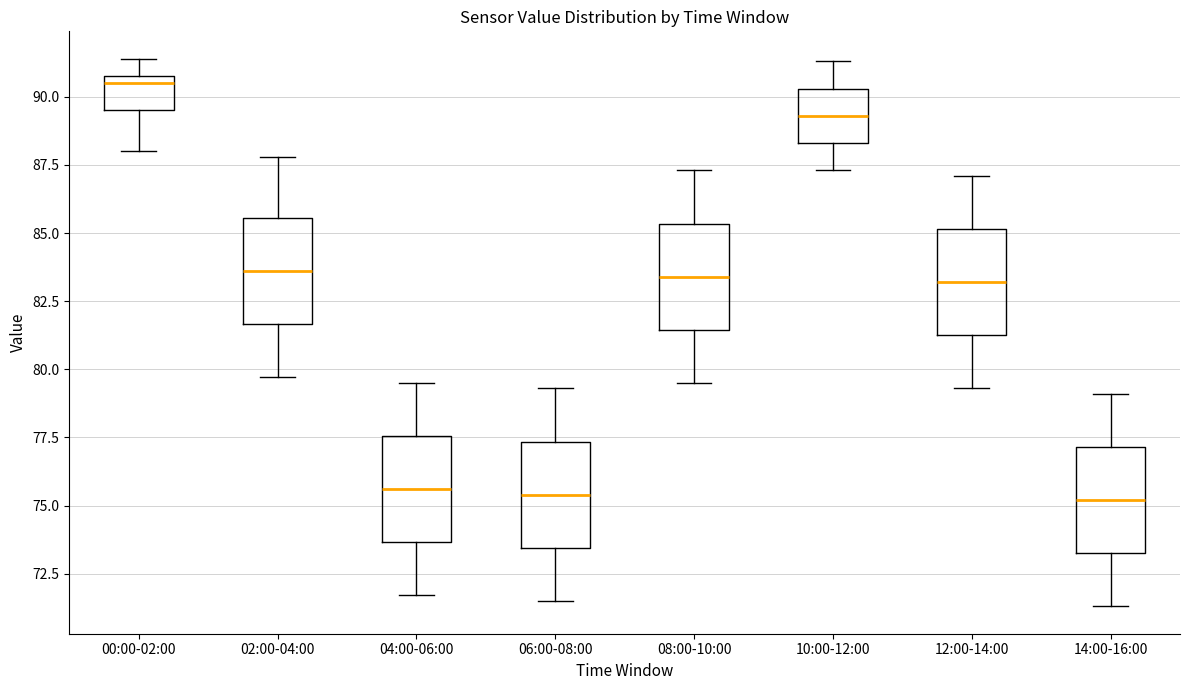

Reading left to right, read every box against the y-axis: the position of its median line, the range the box covers, and the ends of its whiskers. The values are not printed on the chart, so give them approximately, as read against the axis.

00:00-02:00: median 90.5, box 89.5 to 91.0, whiskers 88.0 to 91.5
02:00-04:00: median 83.5, box 81.5 to 85.5, whiskers 79.5 to 88.0
04:00-06:00: median 75.5, box 73.5 to 77.5, whiskers 71.5 to 79.5
06:00-08:00: median 75.5, box 73.5 to 77.5, whiskers 71.5 to 79.5
08:00-10:00: median 83.5, box 81.5 to 85.5, whiskers 79.5 to 87.5
10:00-12:00: median 89.5, box 88.5 to 90.5, whiskers 87.5 to 91.5
12:00-14:00: median 83.0, box 81.5 to 85.0, whiskers 79.5 to 87.0
14:00-16:00: median 75.0, box 73.5 to 77.0, whiskers 71.5 to 79.0